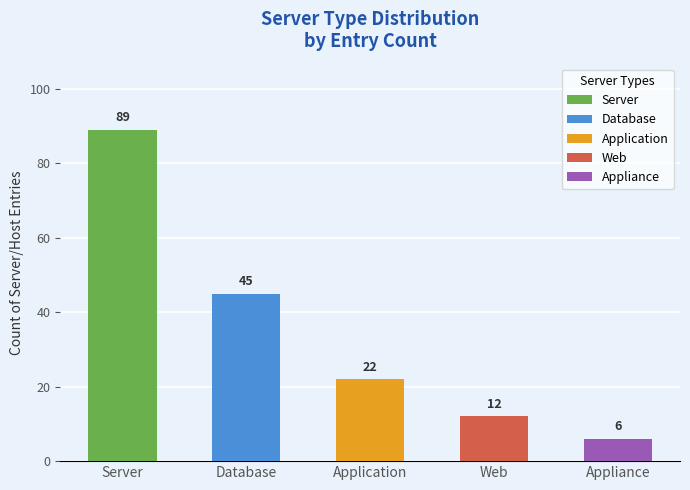

Rank the categories by value from lowest to highest.

Appliance, Web, Application, Database, Server